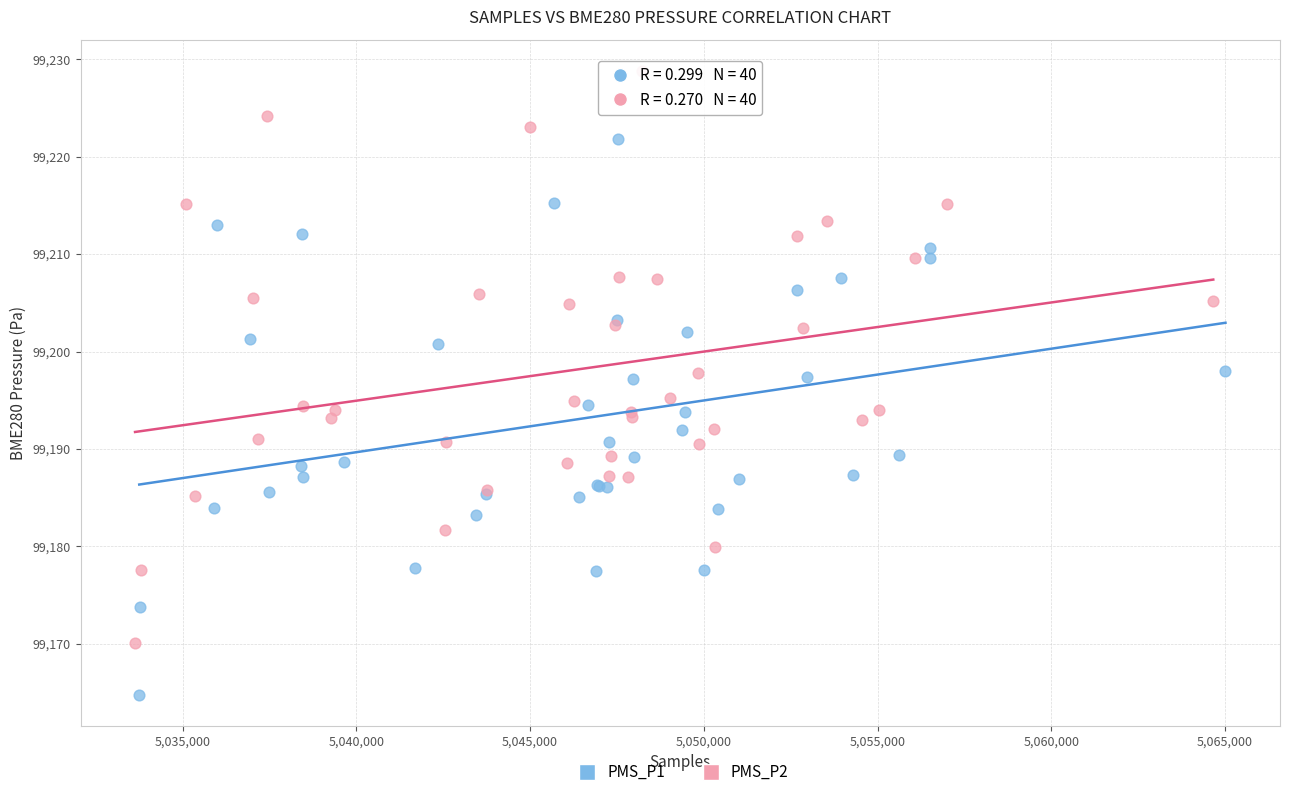

Which series contains the lowest Y value?

PMS_P1